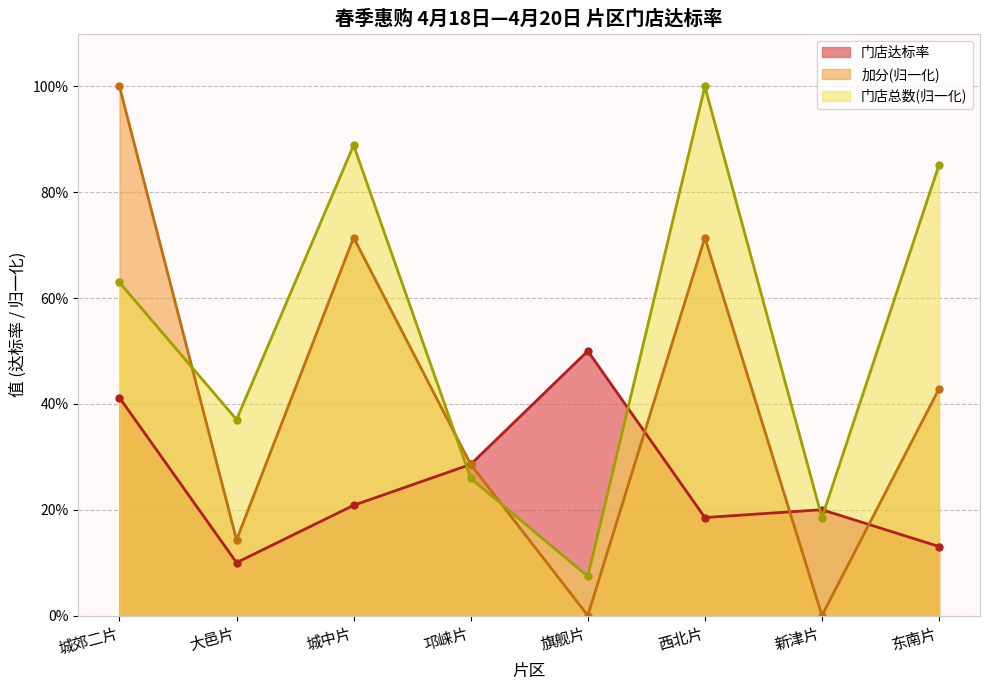

At which category is the sum across all series the highest?

城郊二片